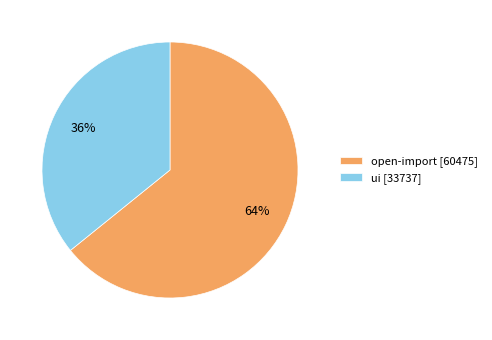

To the nearest percent, what is the difference between the open-import and ui slice percentages?

28%